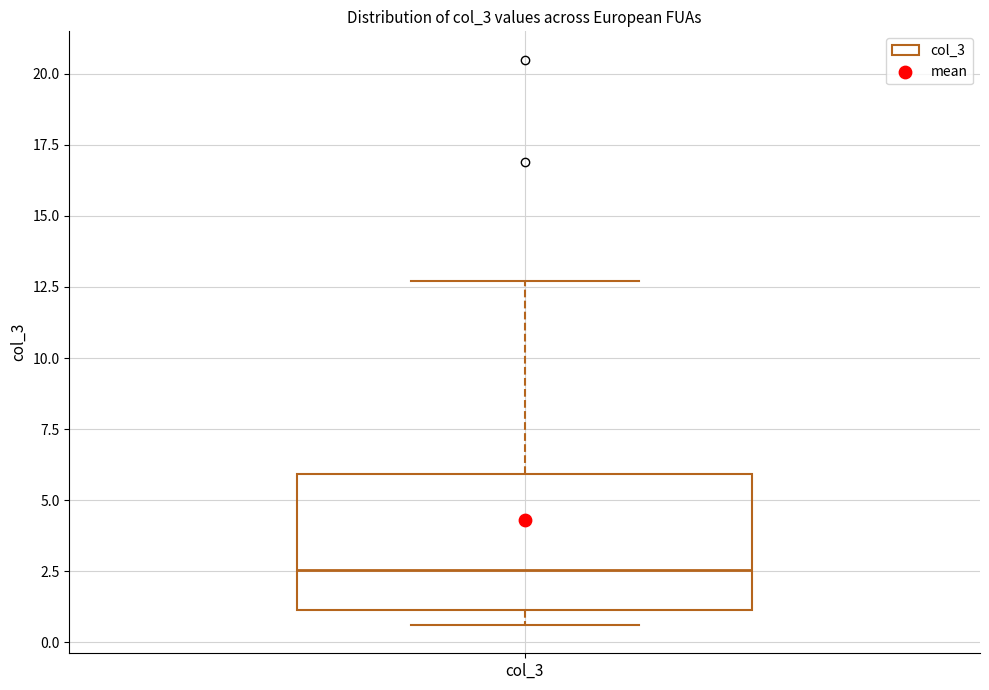

Read this box plot against the y-axis: the position of the median line, the range covered by the box, and the ends of both whiskers. The values are not printed on the chart, so give them approximately, as read against the axis.

median 2.5, box 1.0 to 6.0, whiskers 0.5 to 12.5